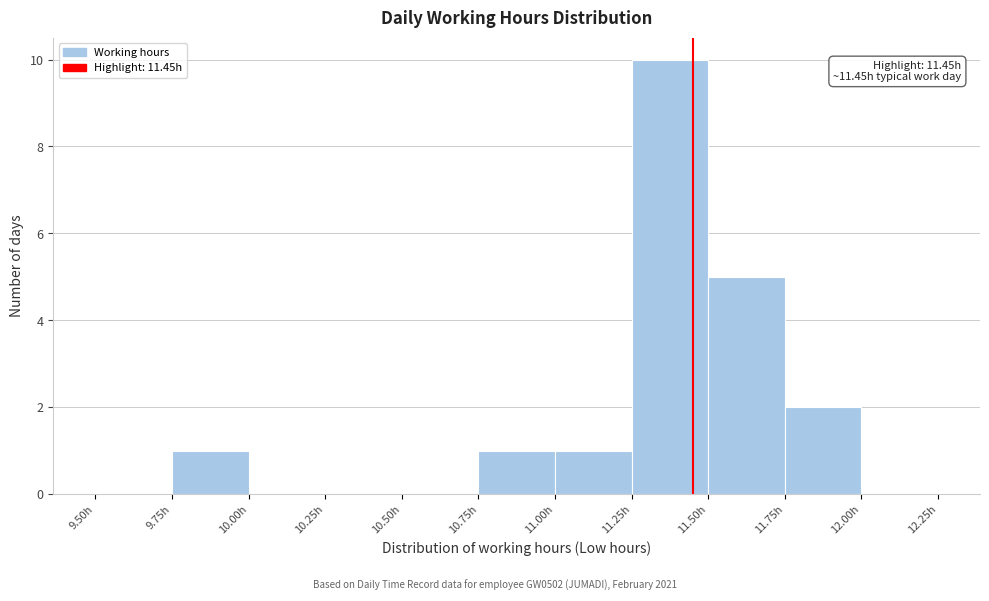

Over which range of the x-axis is the bar tallest?

11.25 to 11.50